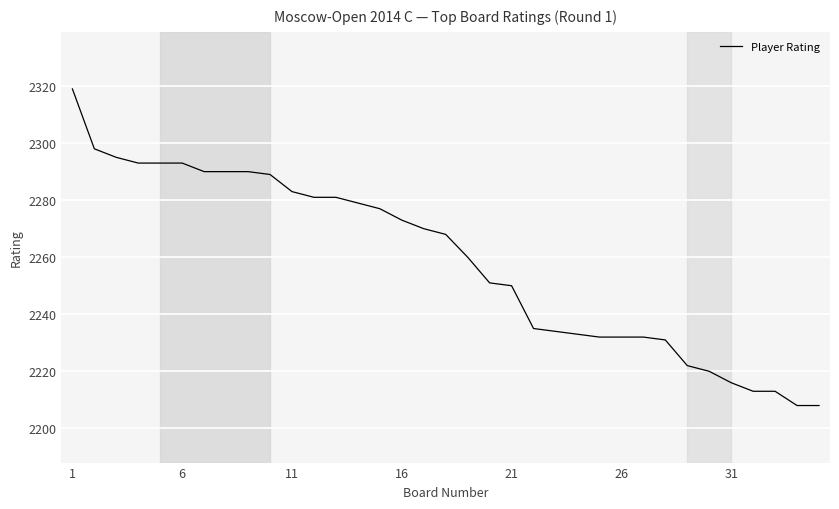

What is the difference between the maximum and minimum values?

111